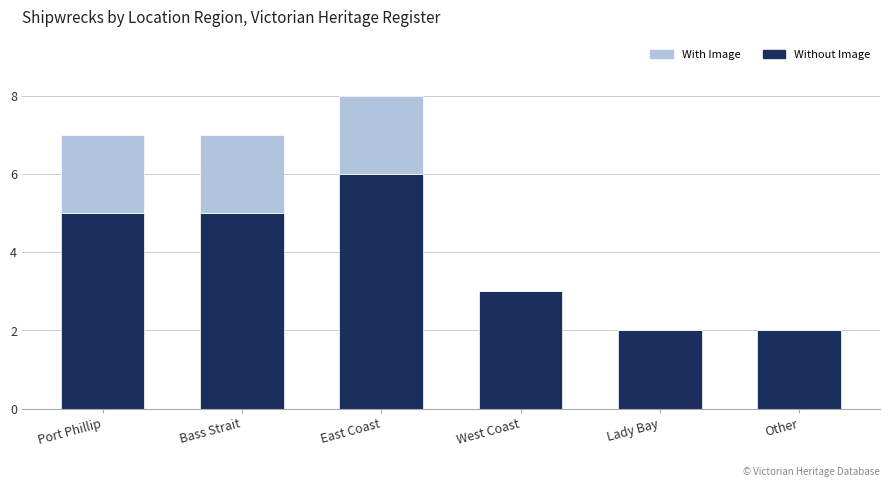

At which category is the sum across all series the highest?

East Coast